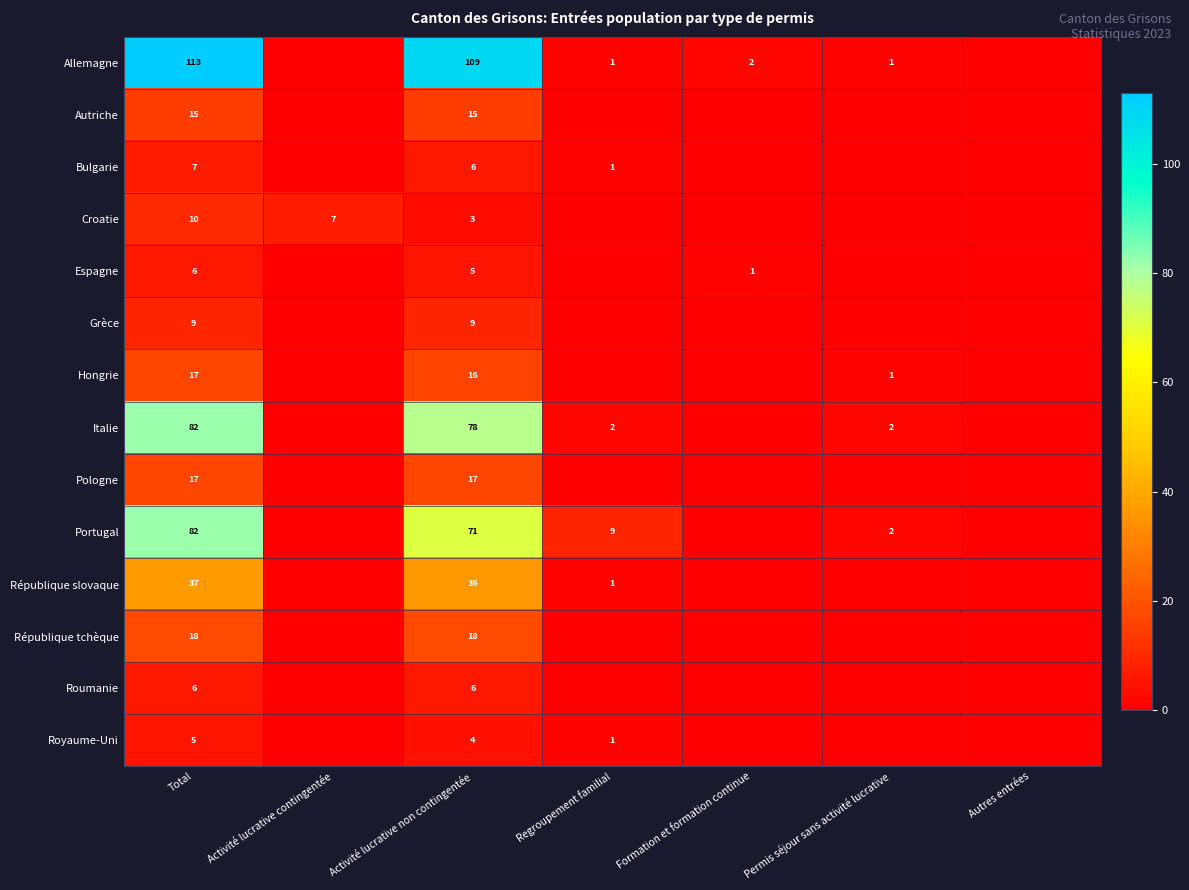

Which has a higher value, Regroupement familial or Formation et formation continue?

Formation et formation continue